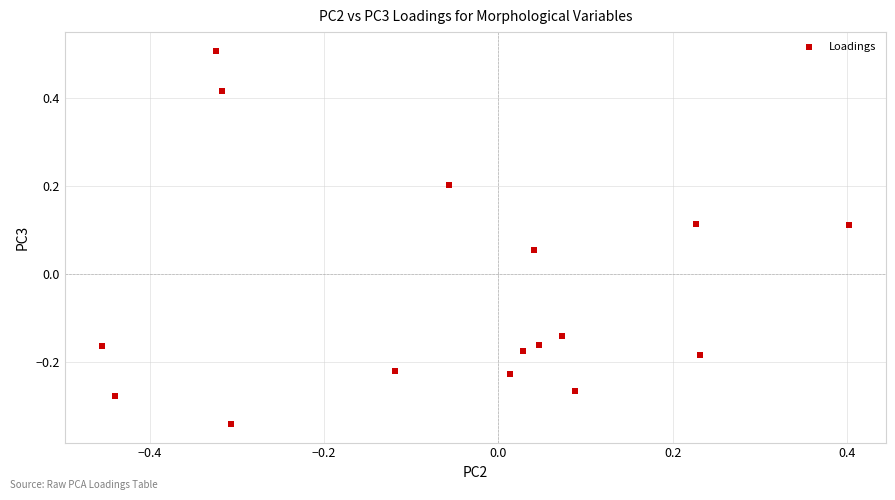

What is the range of Y values (max minus min)?

0.8